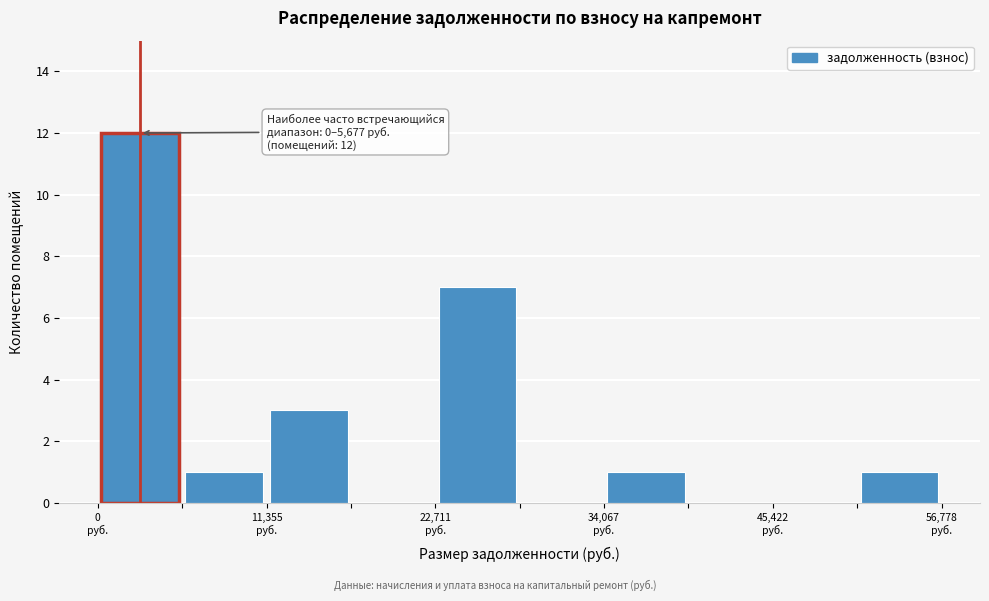

Around what value on the x-axis is the tallest bar? Give the approximate position of its centre, as read against the axis.

2000